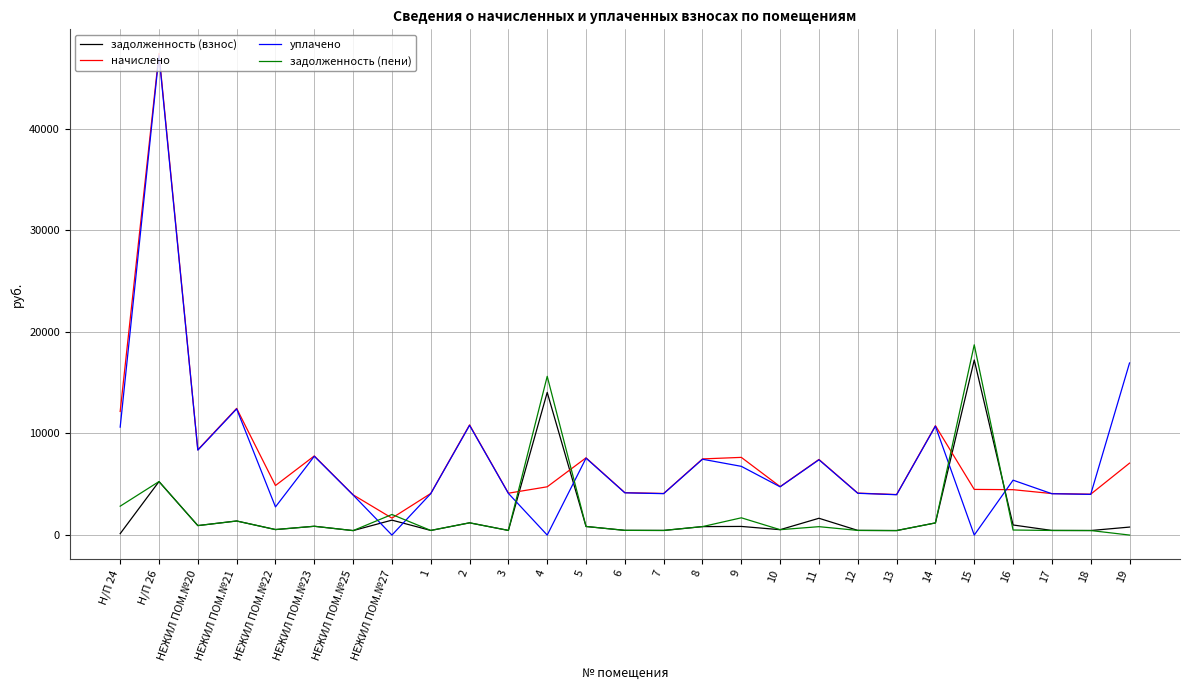

At which category is the sum across all series the highest?

Н/П 26